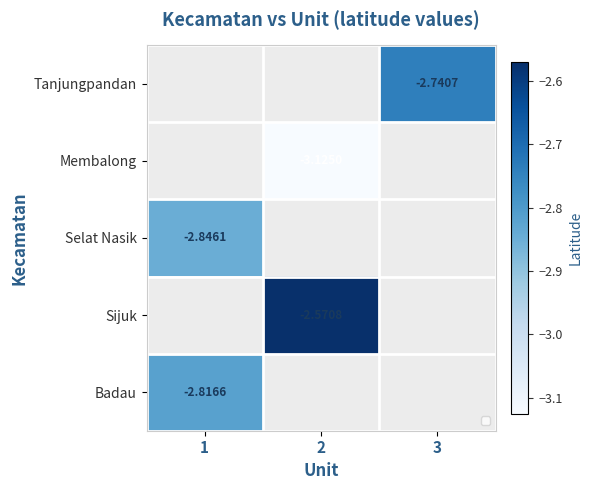

How many values in Selat Nasik are below zero?

1